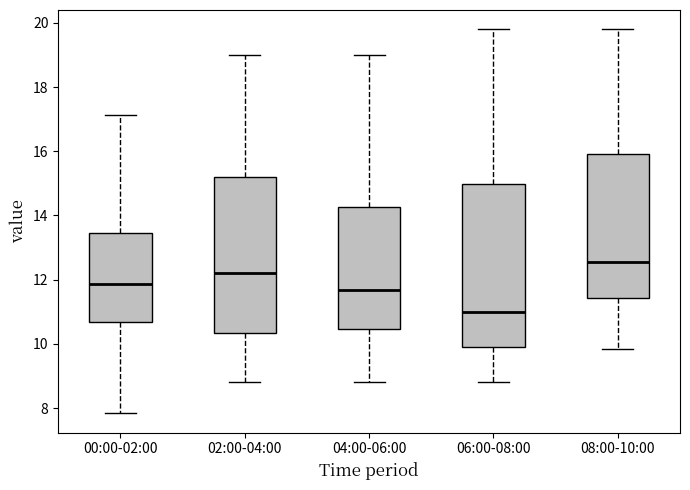

Reading left to right, transcribe this box plot: for each box, give where its median line is, the range the box spans, and where its two whiskers end, as read against the y-axis. The values are not printed on the chart, so give them approximately, as read against the axis.

00:00-02:00: median 11.8, box 10.6 to 13.4, whiskers 7.8 to 17.2
02:00-04:00: median 12.2, box 10.4 to 15.2, whiskers 8.8 to 19.0
04:00-06:00: median 11.6, box 10.4 to 14.2, whiskers 8.8 to 19.0
06:00-08:00: median 11.0, box 10.0 to 15.0, whiskers 8.8 to 19.8
08:00-10:00: median 12.6, box 11.4 to 15.8, whiskers 9.8 to 19.8